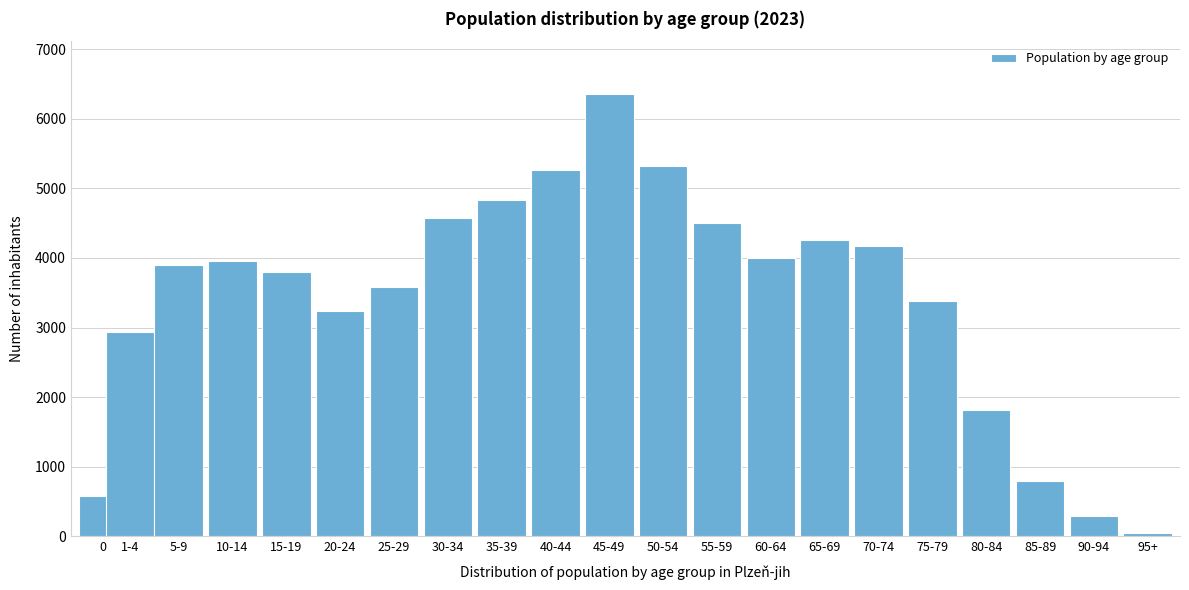

Reading left to right, transcribe all the data shown in this chart.

580	2929	3896	3959	3801	3243	3586	4573	4839	5262	6353	5317	4497	3993	4253	4173	3383	1818	799	297	42